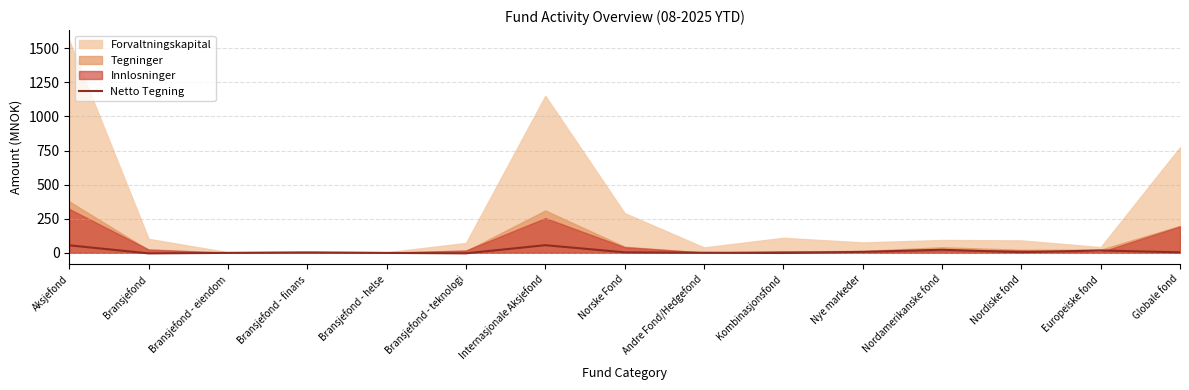

What is the difference between the maximum and minimum values?

60.1